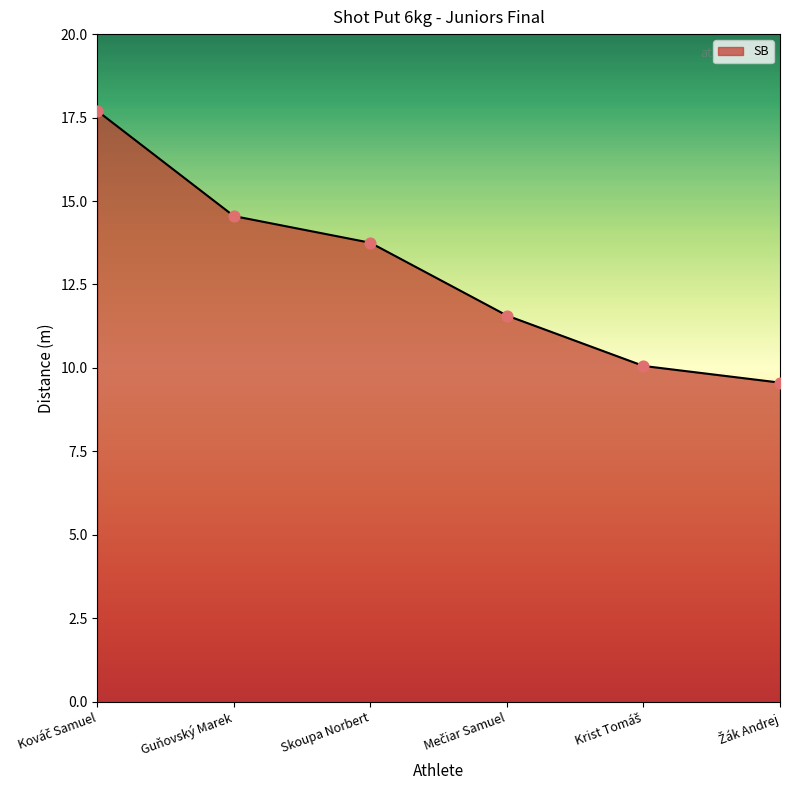

What is the change in value from Guňovský Marek to Skoupa Norbert?

-0.8